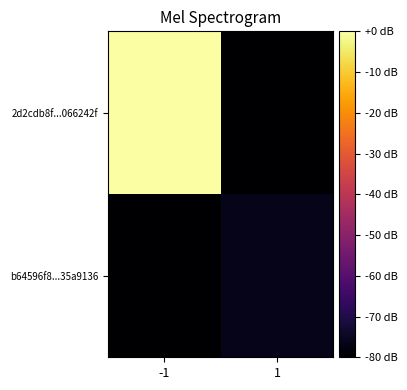

Reading left to right, transcribe all the data shown in this chart.

2d2cdb8f...066242f: -1=0.0	1=-80.0
b64596f8...35a9136: -1=-80.0	1=-76.5